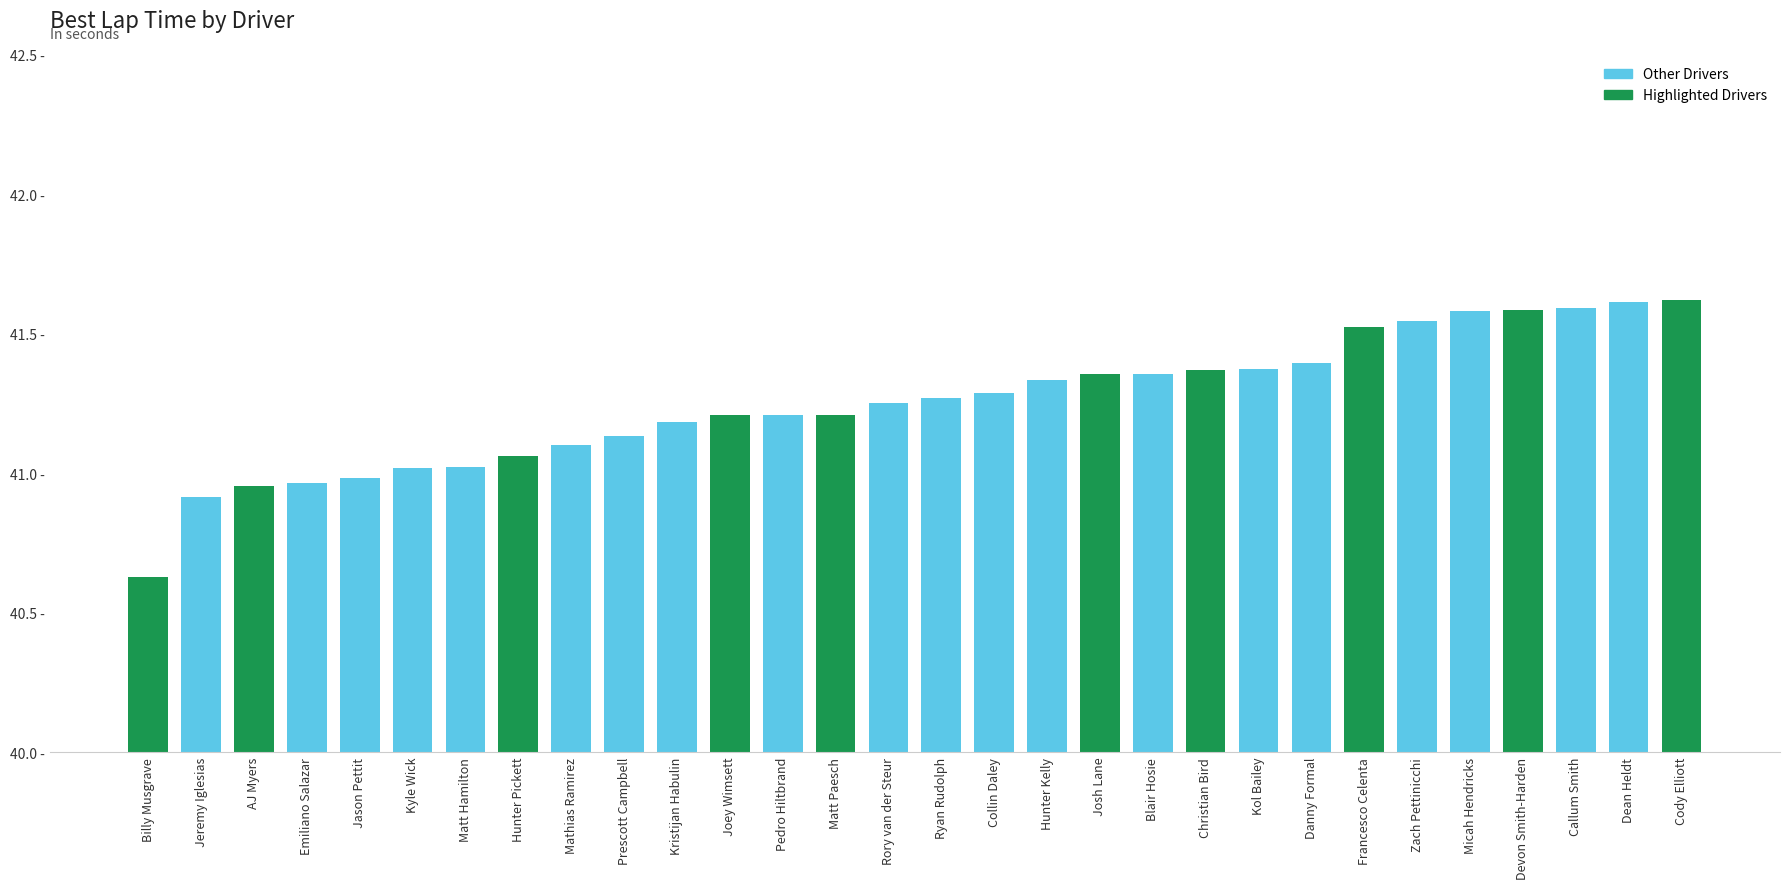

What is the label of the 6th bar from the left?

Kyle Wick